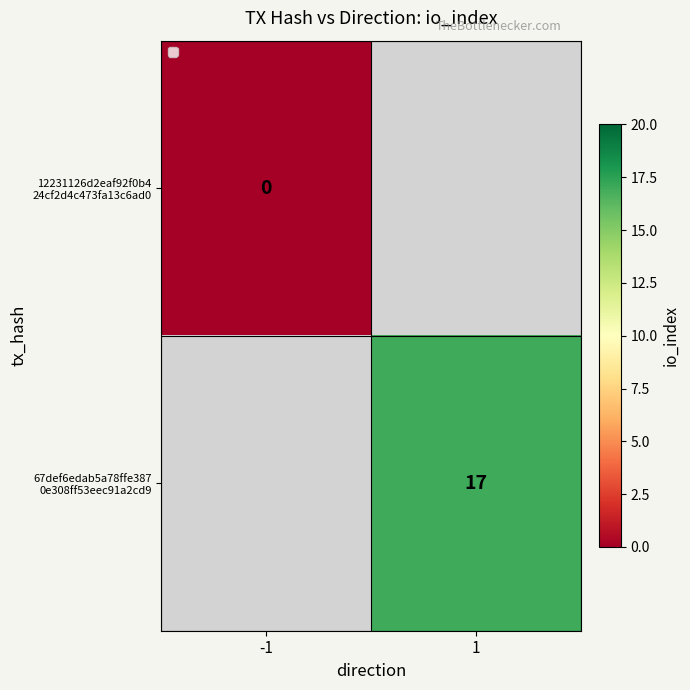

Which has a higher value, -1 or 1?

1